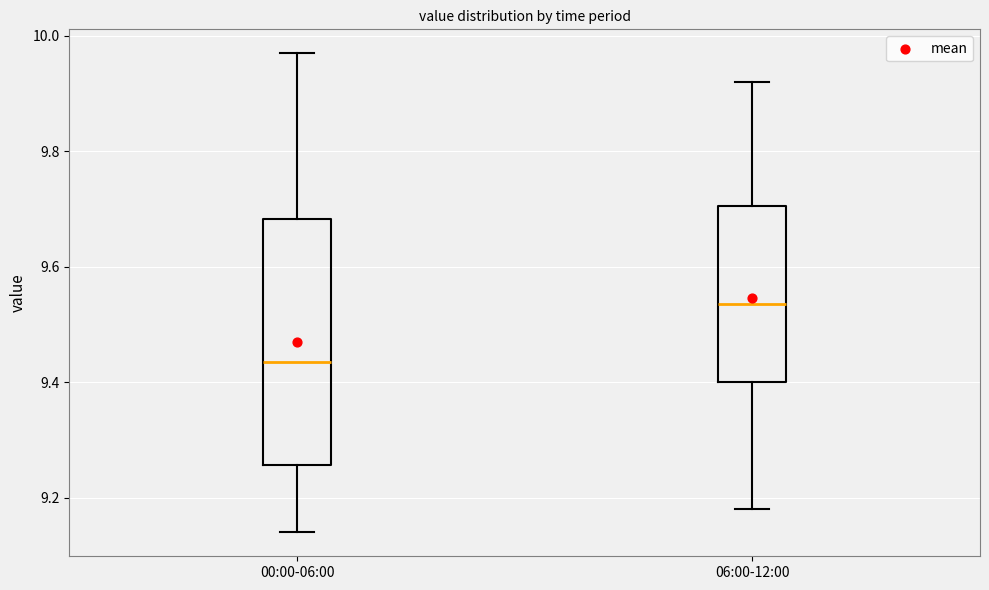

Reading left to right, transcribe this box plot: for each box, give where its median line is, the range the box spans, and where its two whiskers end, as read against the y-axis. The values are not printed on the chart, so give them approximately, as read against the axis.

00:00-06:00: median 9.44, box 9.26 to 9.68, whiskers 9.14 to 9.98
06:00-12:00: median 9.54, box 9.40 to 9.70, whiskers 9.18 to 9.92